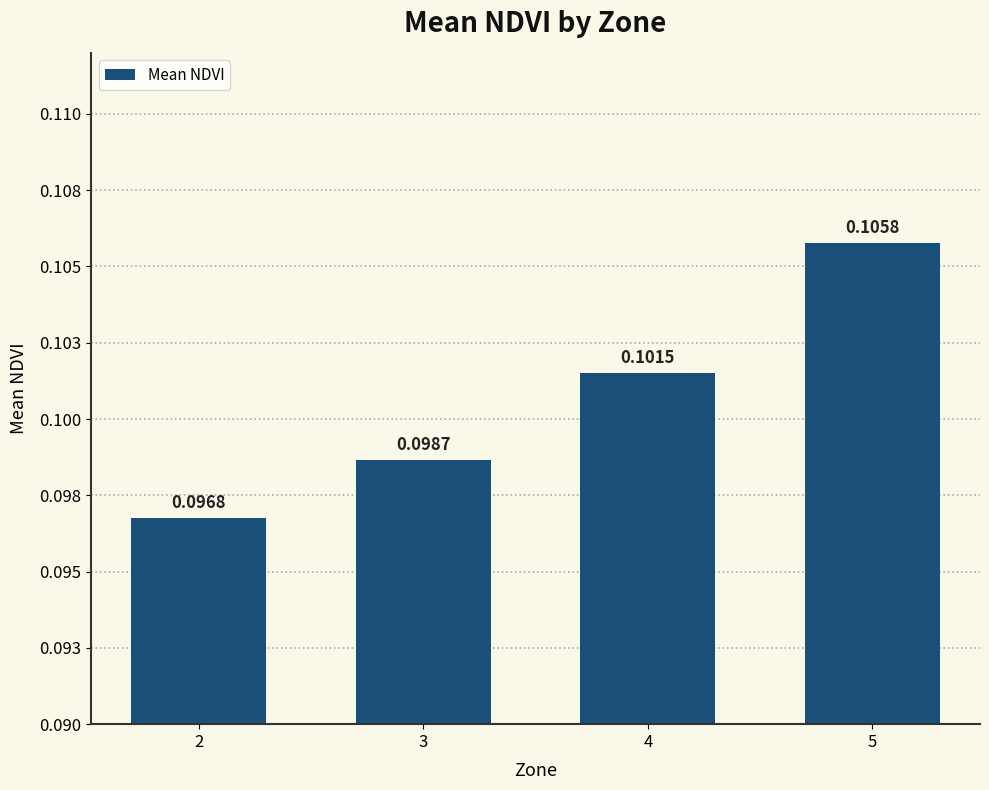

Are the bars horizontal?

No